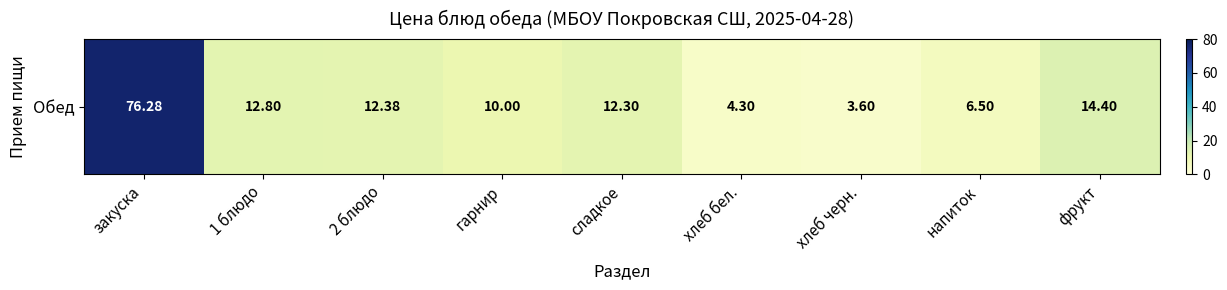

The chart shows a value of 8.4 at сладкое. True or false?

False